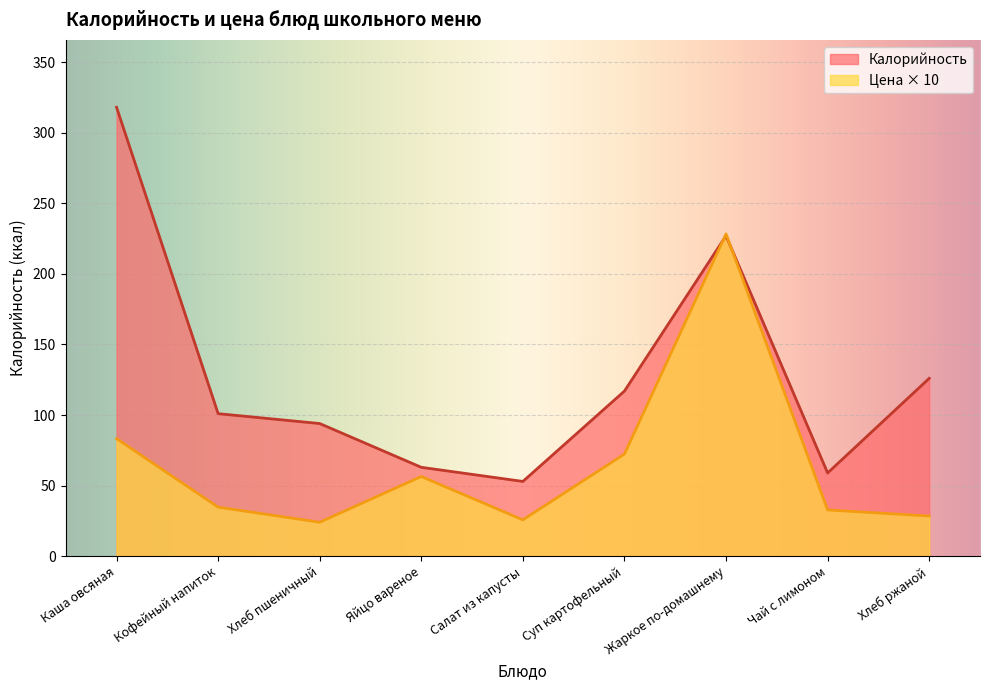

What is the total value across all series at Салат из капусты?

78.8